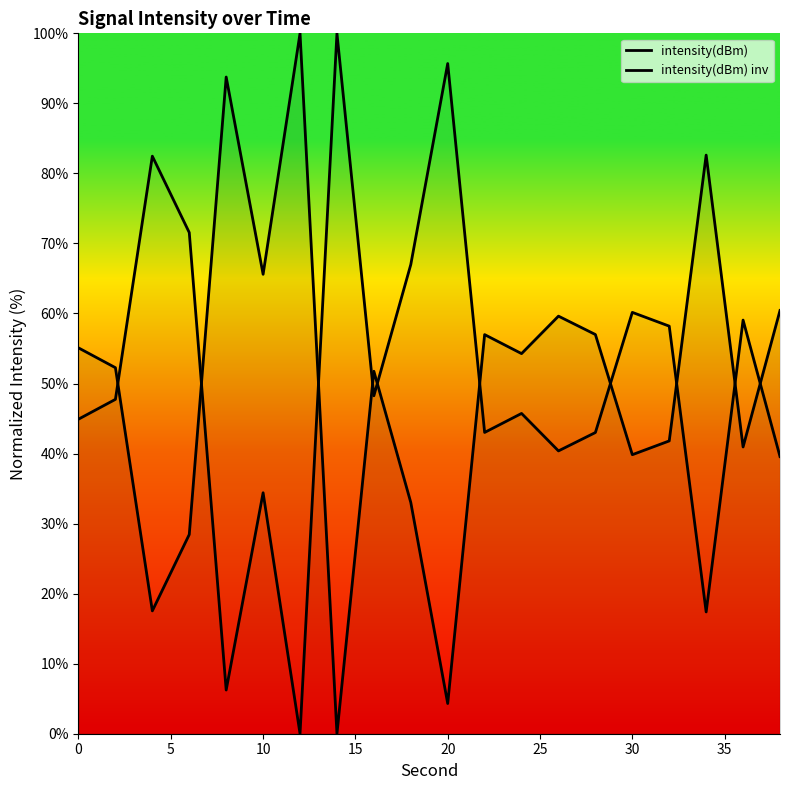

In intensity(dBm), how many points are lower than both neighbors (excluding endpoints)?

7